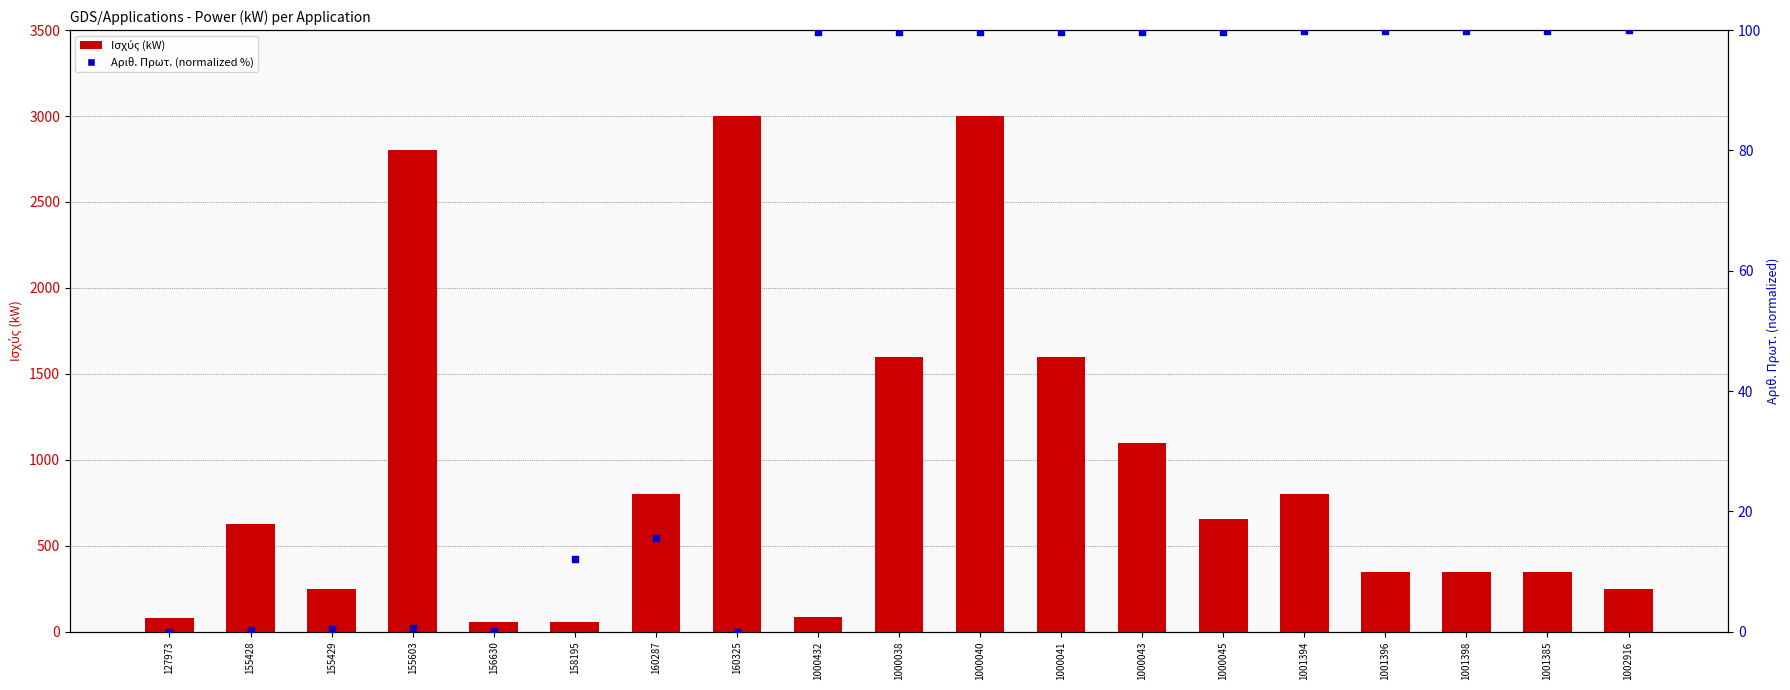

Which series contains the lowest Y value?

Αριθ. Πρωτ. (normalized %)